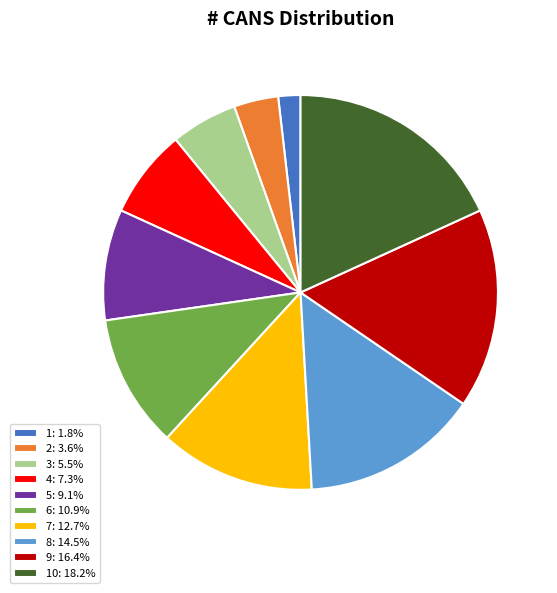

Is the sum of 3: 5.5% and 1: 1.8% greater than half?

No